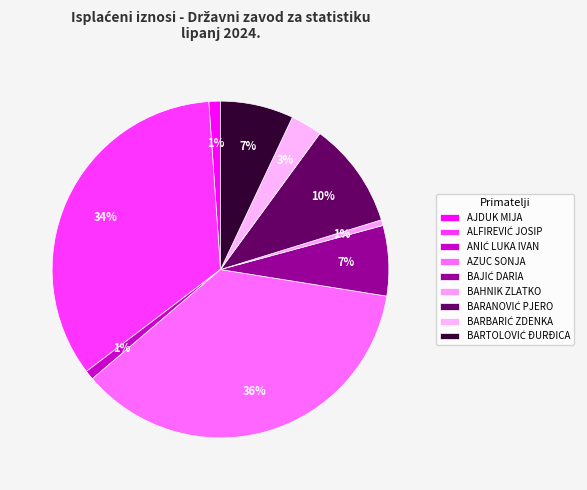

Does BARBARIĆ ZDENKA account for over 50% of the chart?

No